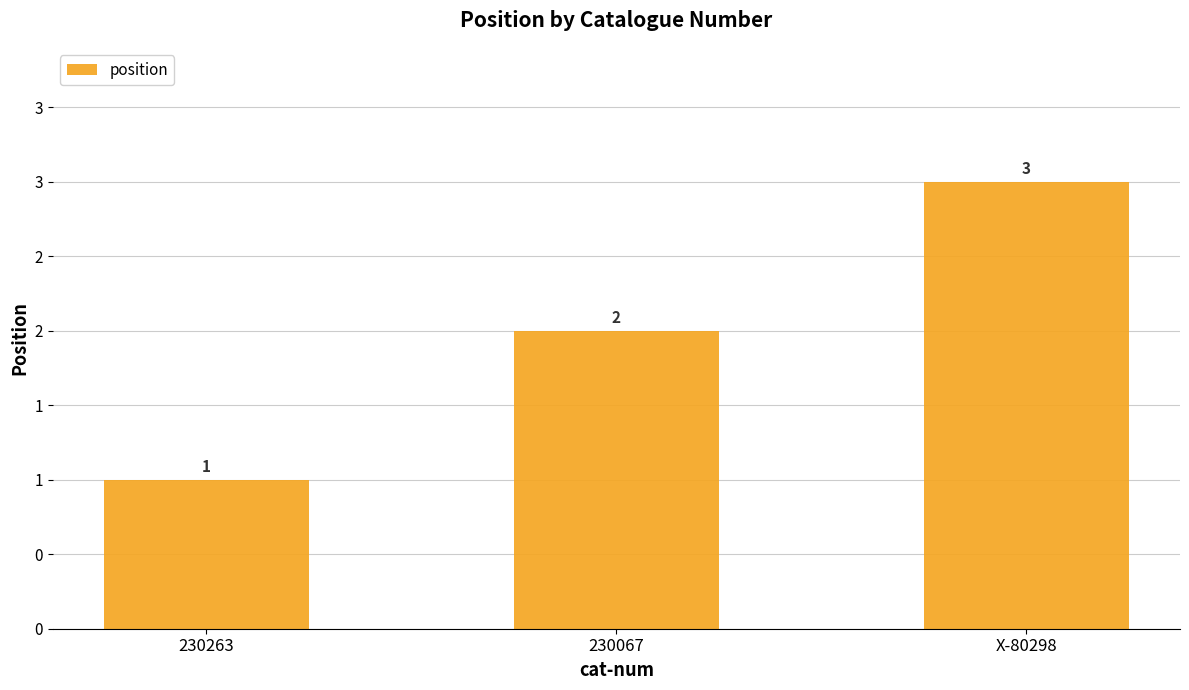

Reading left to right, extract all data points from this chart.

230263=1	230067=2	X-80298=3